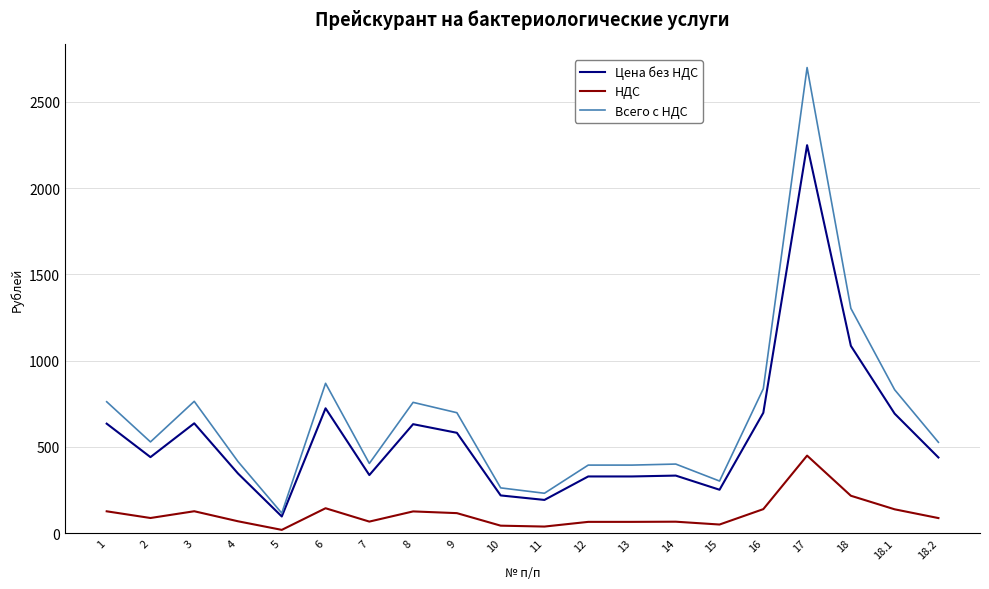

True or false: НДС and Всего с НДС intersect in this chart.

False